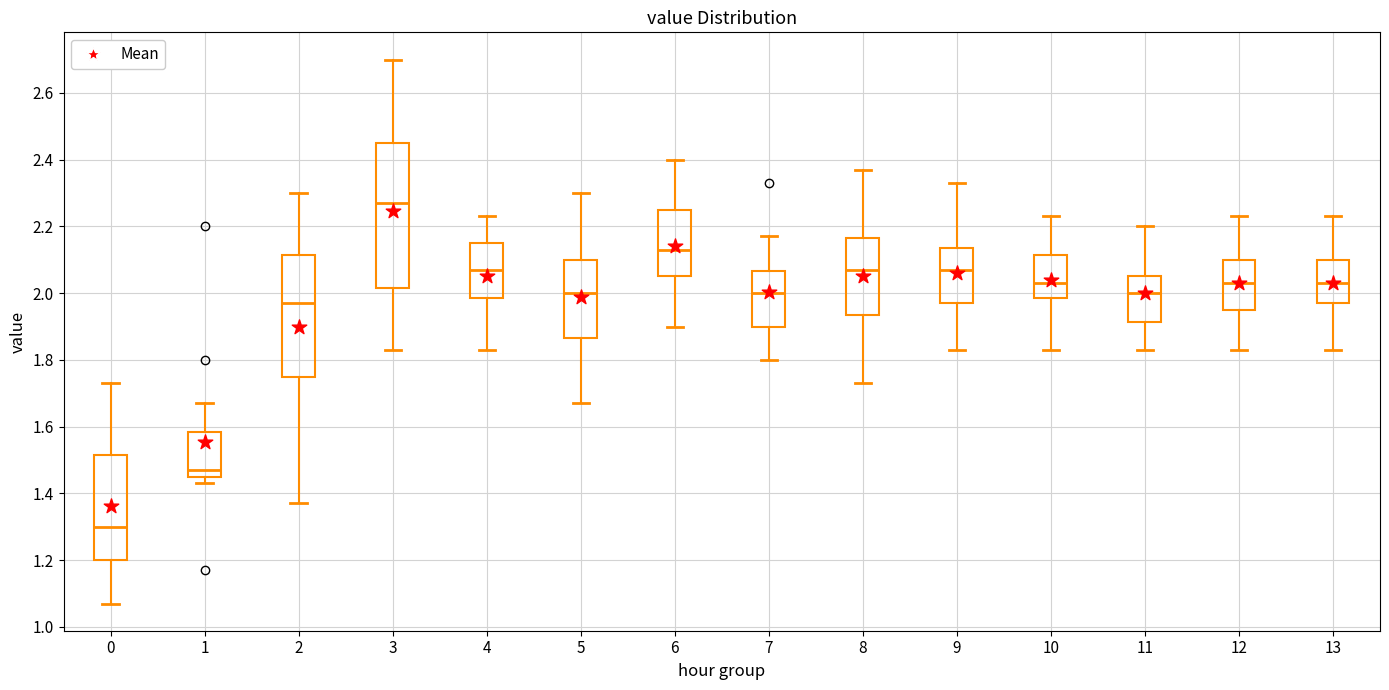

Which box is the tallest, from its lower edge to its upper edge?

3